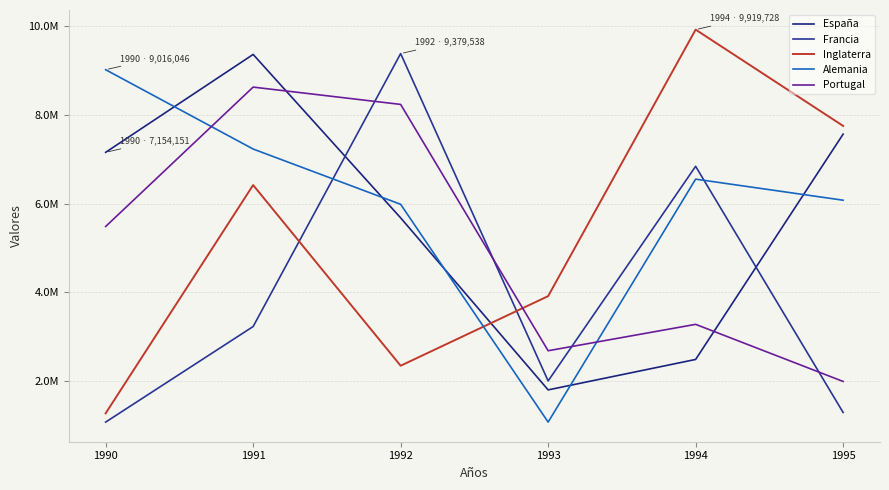

Is this an area chart (filled region under the line)?

No